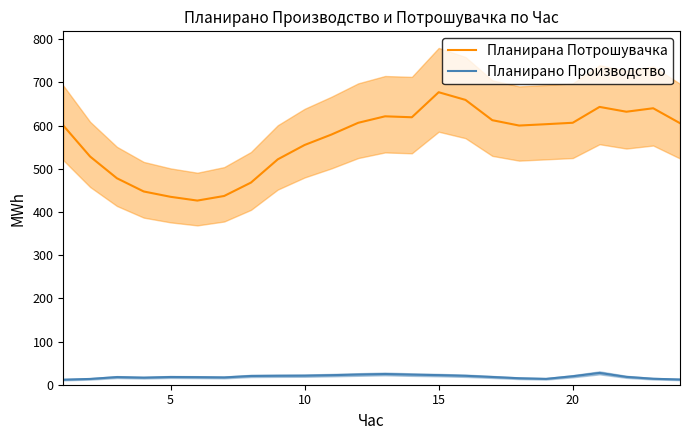

True or false: Планирана Потрошувачка and Планирано Производство intersect in this chart.

False